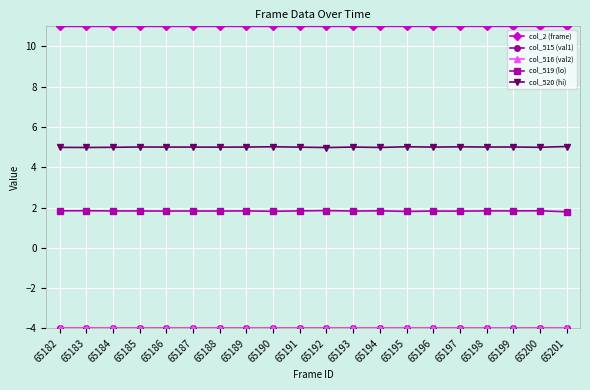

The col_520 (hi) series shows 5.0 at 65193. True or false?

True